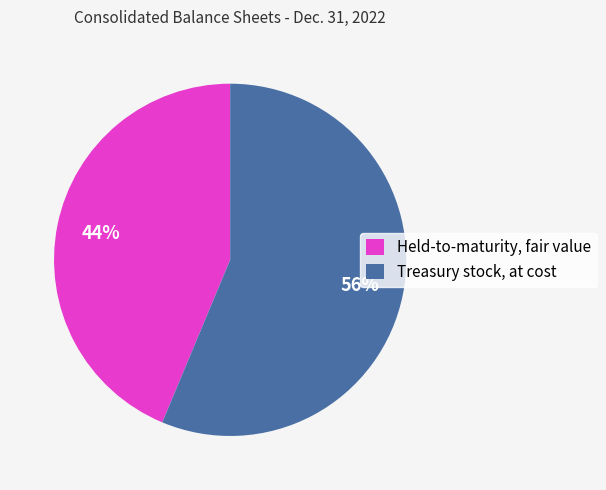

Rank the categories by value from highest to lowest.

Treasury stock, at cost, Held-to-maturity, fair value